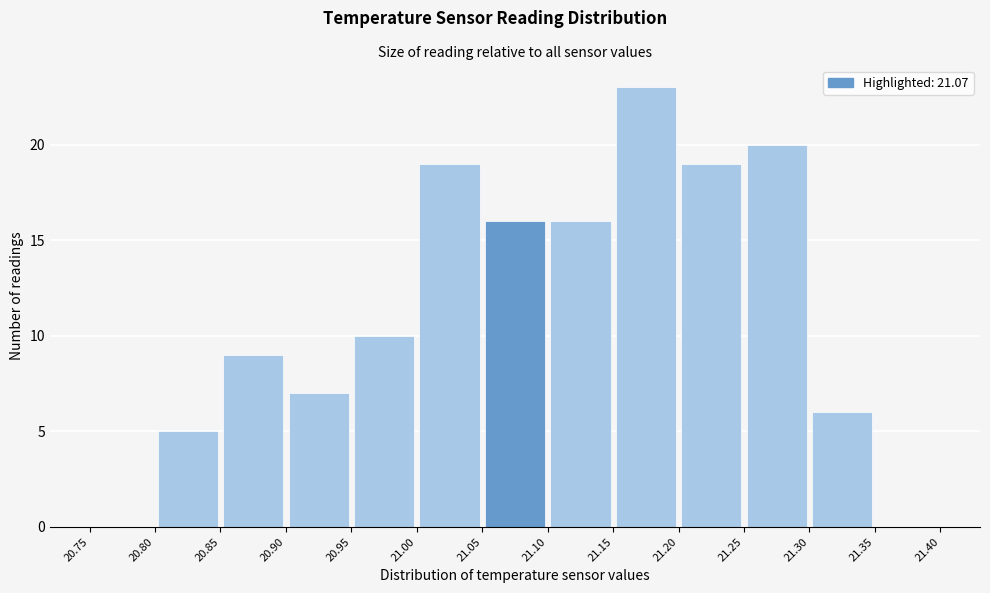

Reading left to right, transcribe this chart: for each bar, give the range it covers on the x-axis and its height. The values are not printed on the chart, so give them approximately, as read against the axis.

20.75 to 20.80: 0
20.80 to 20.85: 5
20.85 to 20.90: 9
20.90 to 20.95: 7
20.95 to 21.00: 10
21.00 to 21.05: 19
21.05 to 21.10: 16
21.10 to 21.15: 16
21.15 to 21.20: 23
21.20 to 21.25: 19
21.25 to 21.30: 20
21.30 to 21.35: 6
21.35 to 21.40: 0